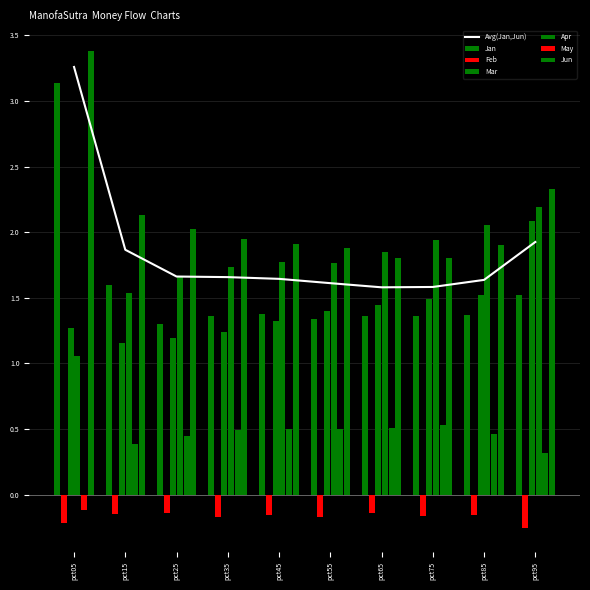

Reading left to right, extract all data points from this chart.

Jan: pct05=3.1	pct15=1.6	pct25=1.3	pct35=1.4	pct45=1.4	pct55=1.3	pct65=1.4	pct75=1.4	pct85=1.4	pct95=1.5
Feb: pct05=-0.2	pct15=-0.1	pct25=-0.1	pct35=-0.2	pct45=-0.2	pct55=-0.2	pct65=-0.1	pct75=-0.2	pct85=-0.2	pct95=-0.3
Mar: pct05=1.3	pct15=1.2	pct25=1.2	pct35=1.2	pct45=1.3	pct55=1.4	pct65=1.4	pct75=1.5	pct85=1.5	pct95=2.1
Apr: pct05=1.1	pct15=1.5	pct25=1.7	pct35=1.7	pct45=1.8	pct55=1.8	pct65=1.8	pct75=1.9	pct85=2.1	pct95=2.2
May: pct05=-0.1	pct15=0.4	pct25=0.4	pct35=0.5	pct45=0.5	pct55=0.5	pct65=0.5	pct75=0.5	pct85=0.5	pct95=0.3
Jun: pct05=3.4	pct15=2.1	pct25=2.0	pct35=2.0	pct45=1.9	pct55=1.9	pct65=1.8	pct75=1.8	pct85=1.9	pct95=2.3